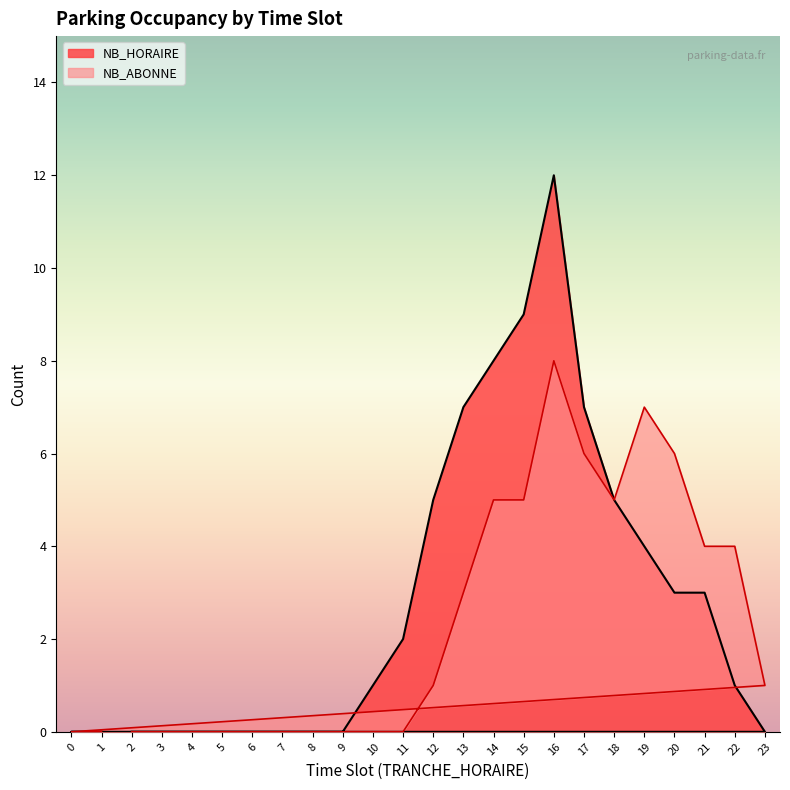

True or false: NB_ABONNE and NB_HORAIRE cross at least once.

False